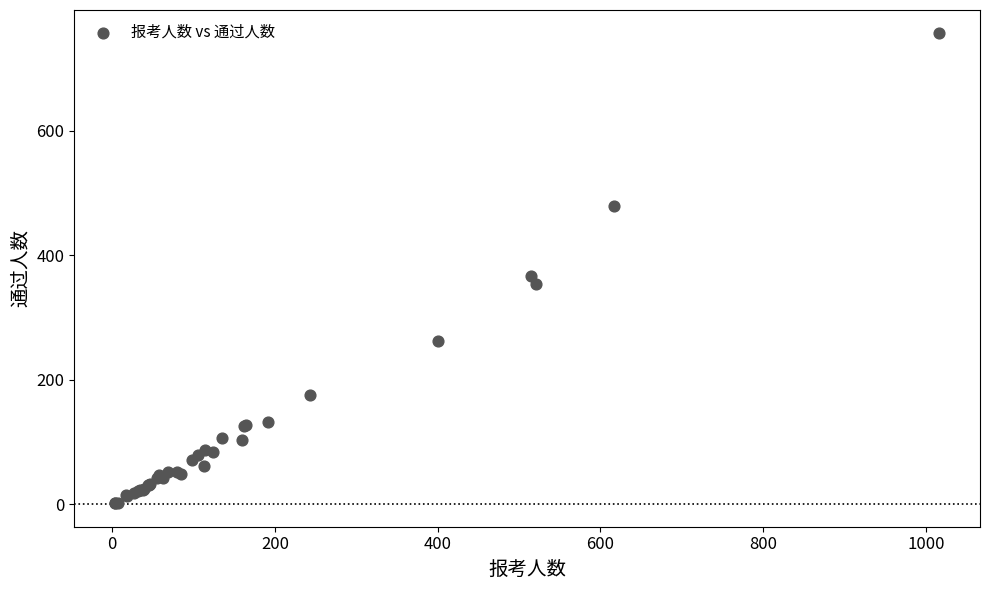

What Y value in the scatter plot is closest to 379?

367